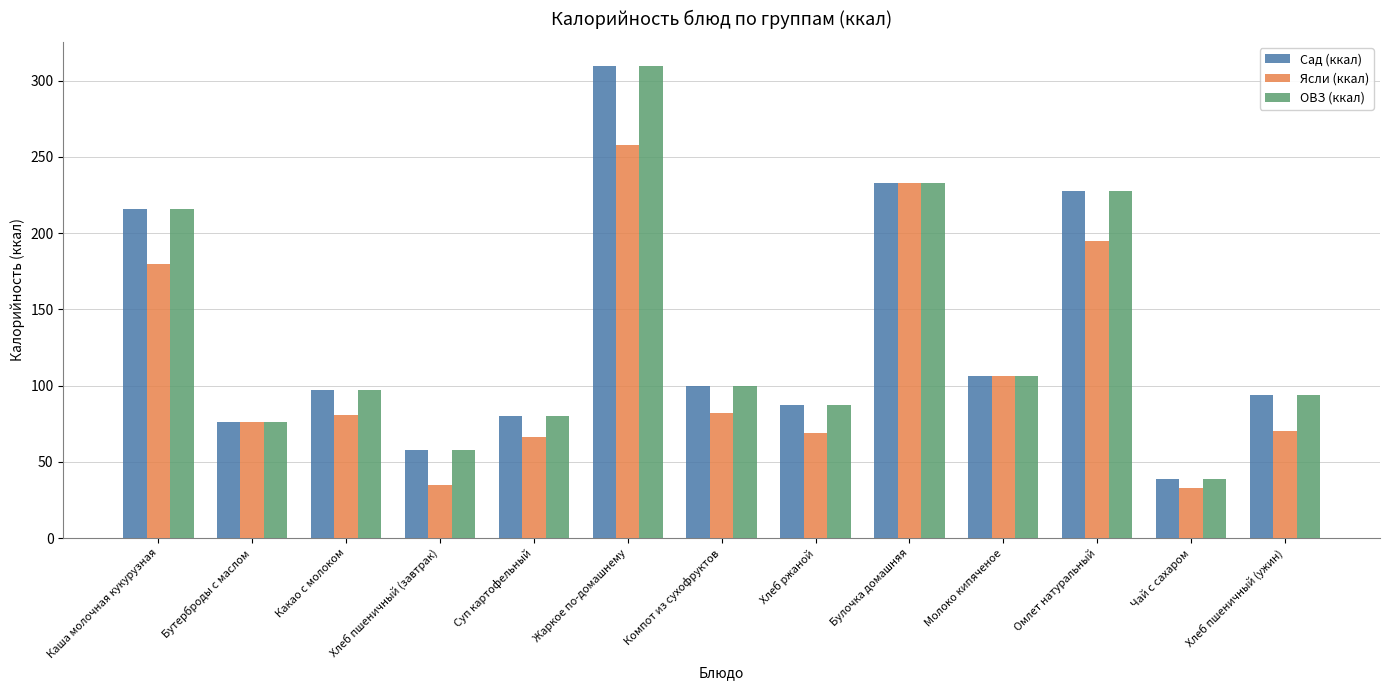

Which category has the highest value in the Ясли (ккал) series?

Жаркое по-домашнему